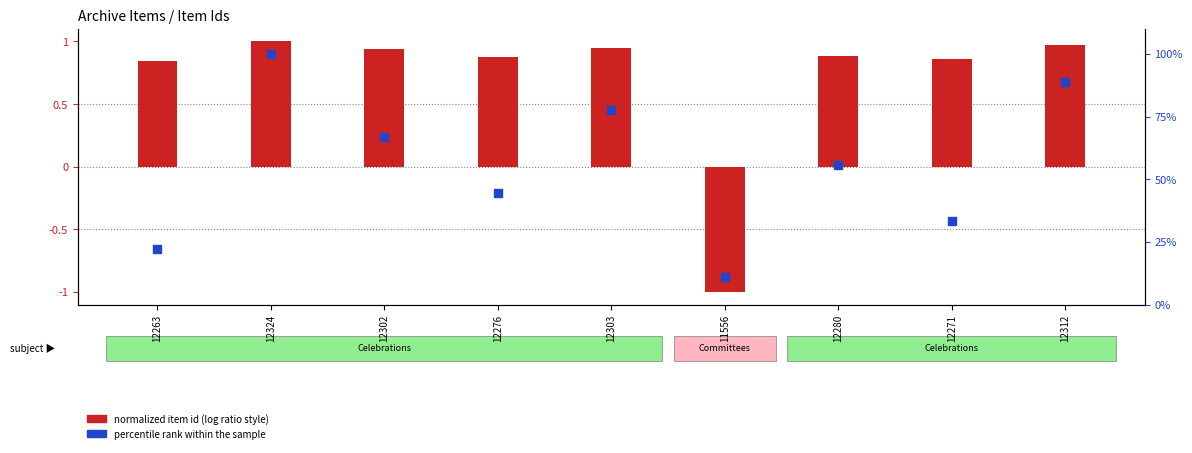

Which series contains the lowest Y value?

normalized item id (log ratio style)